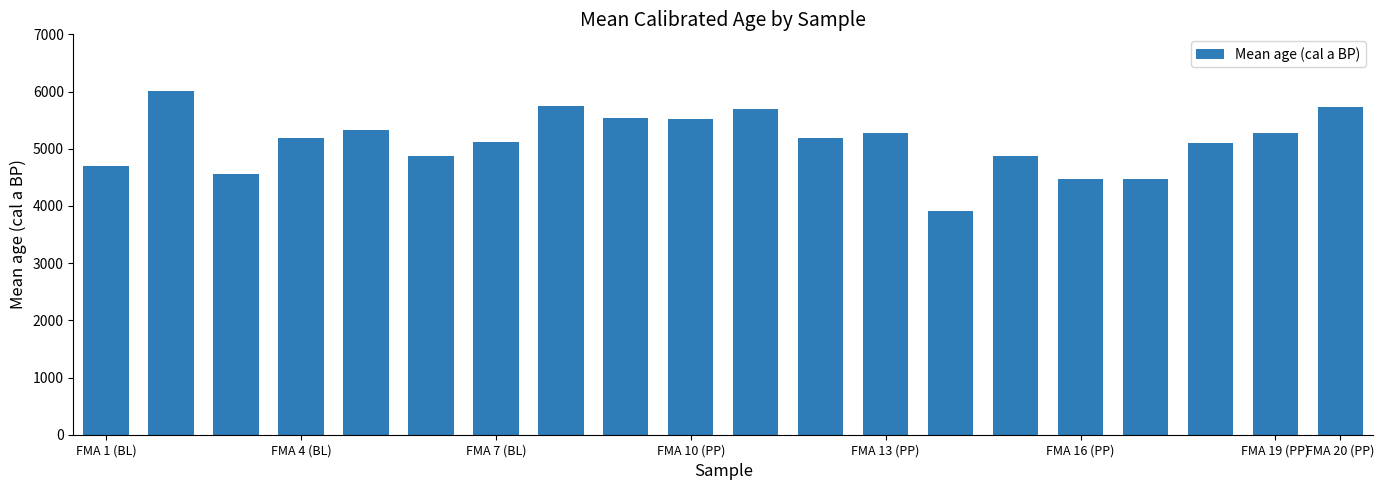

What is the value of the 10th bar from the left?

5521.0